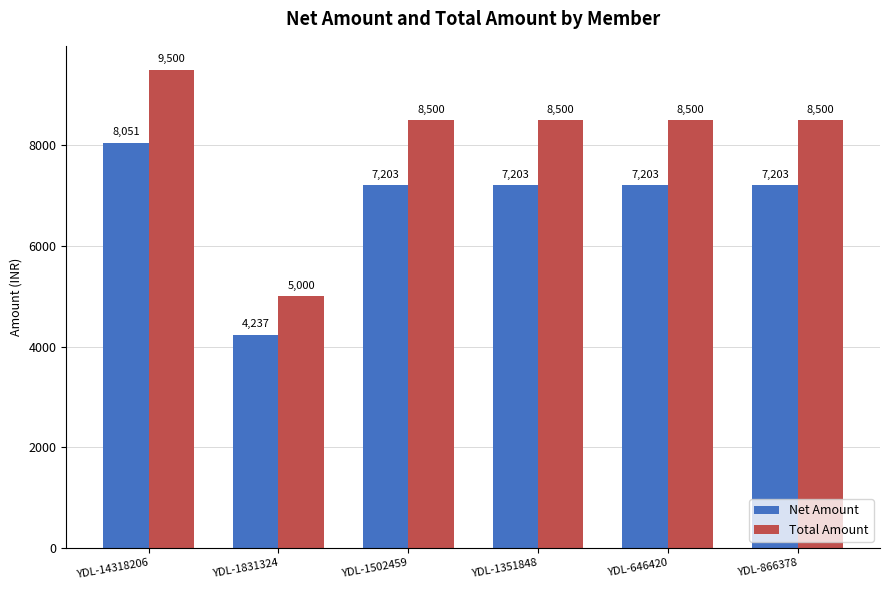

What value does the Net Amount series have at YDL-866378?

7203.4